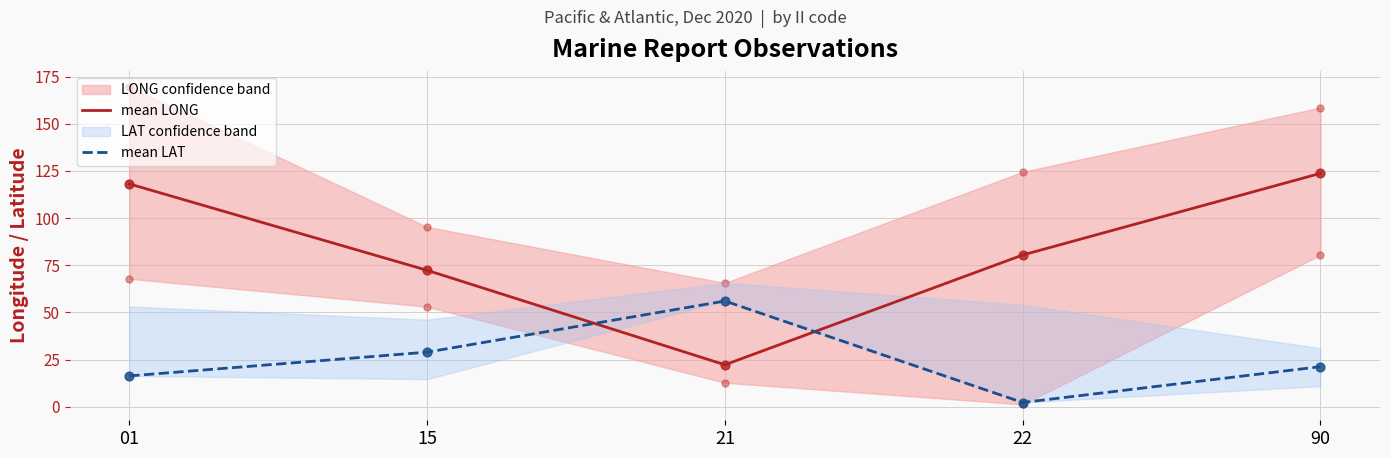

At how many categories does at least one series exceed 77?

3